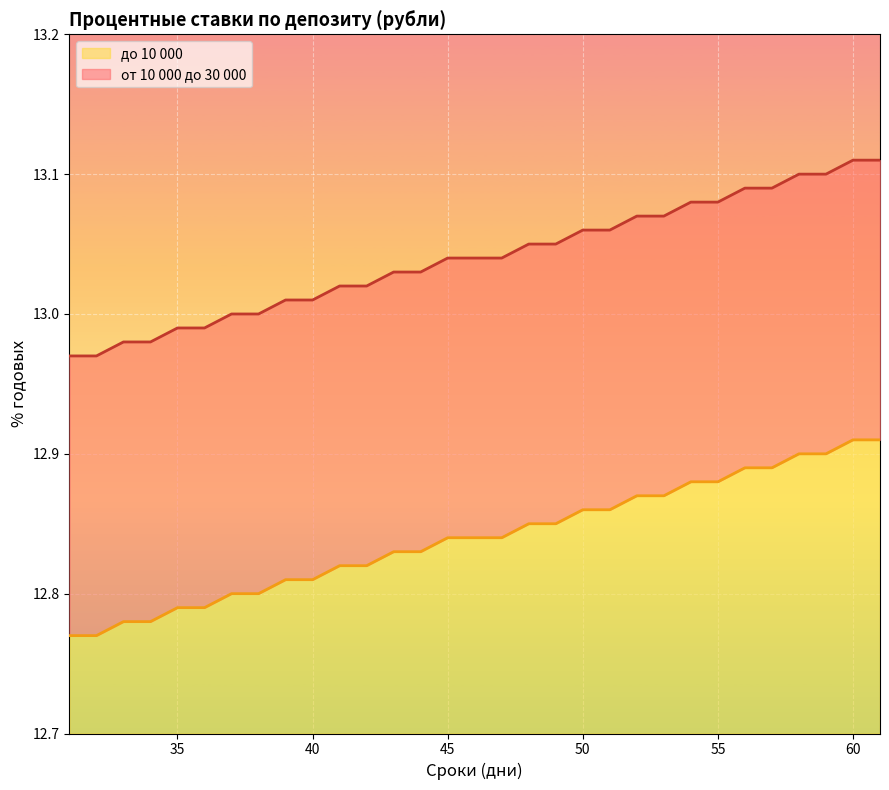

How many lines are shown in the chart?

2